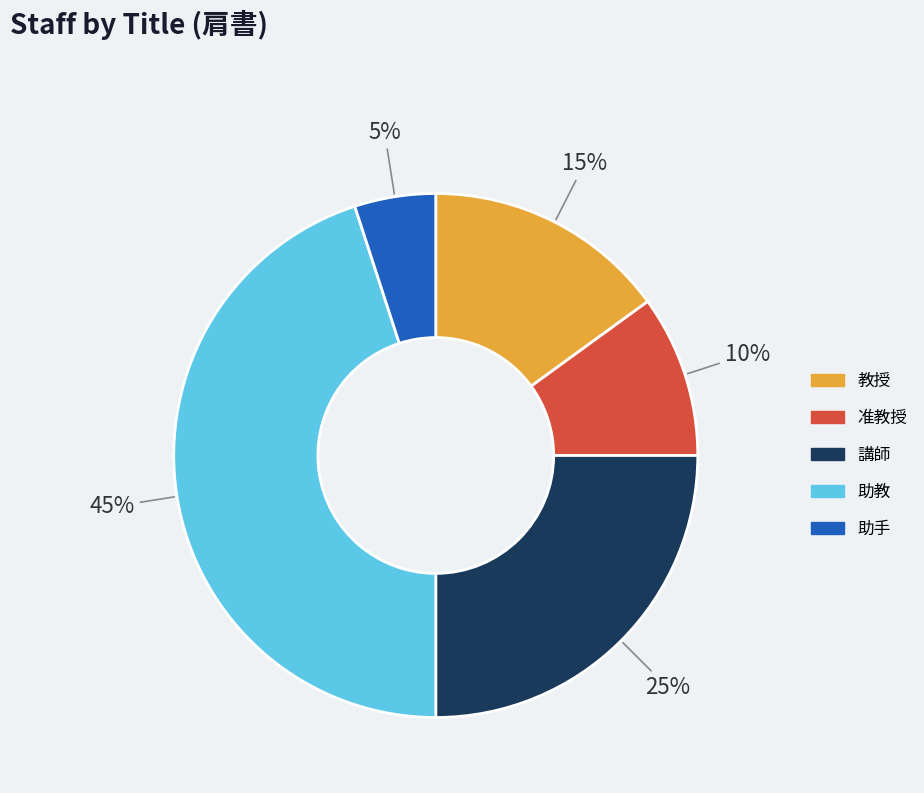

Do 助教 and 講師 together represent more than half of the pie?

Yes